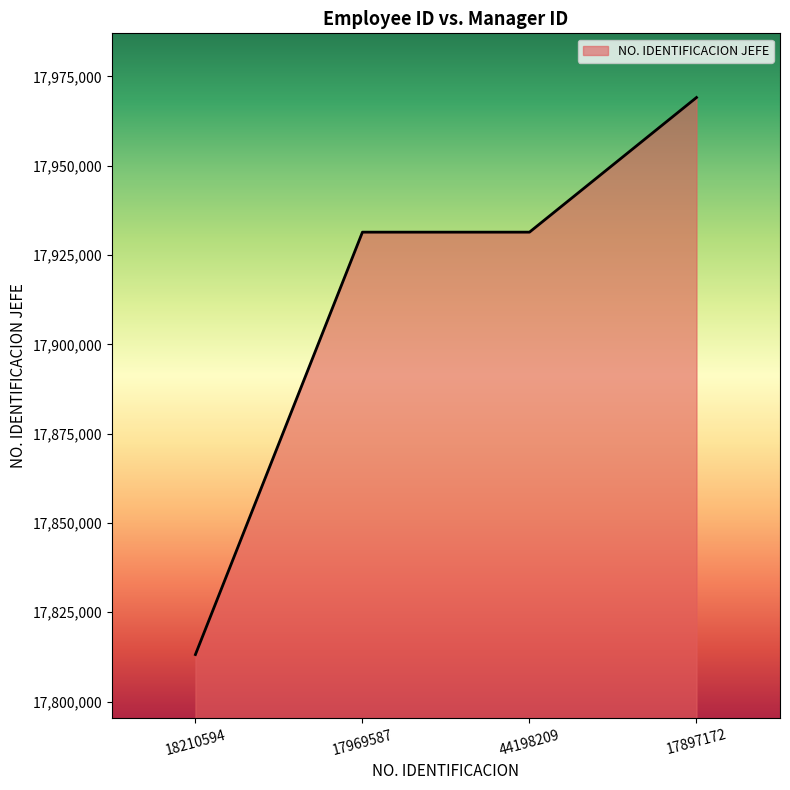

What is the difference between the maximum and minimum values?

155928